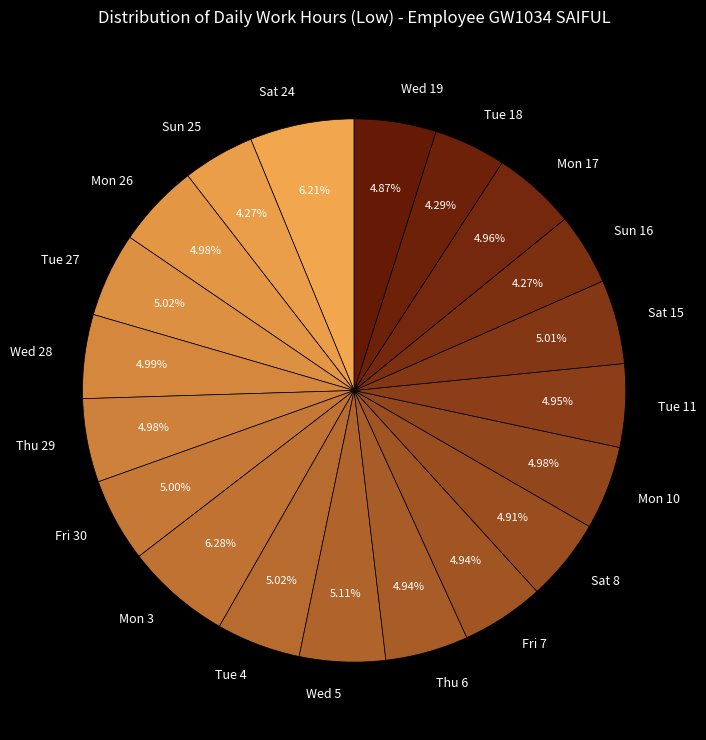

Does any single category account for the majority?

No